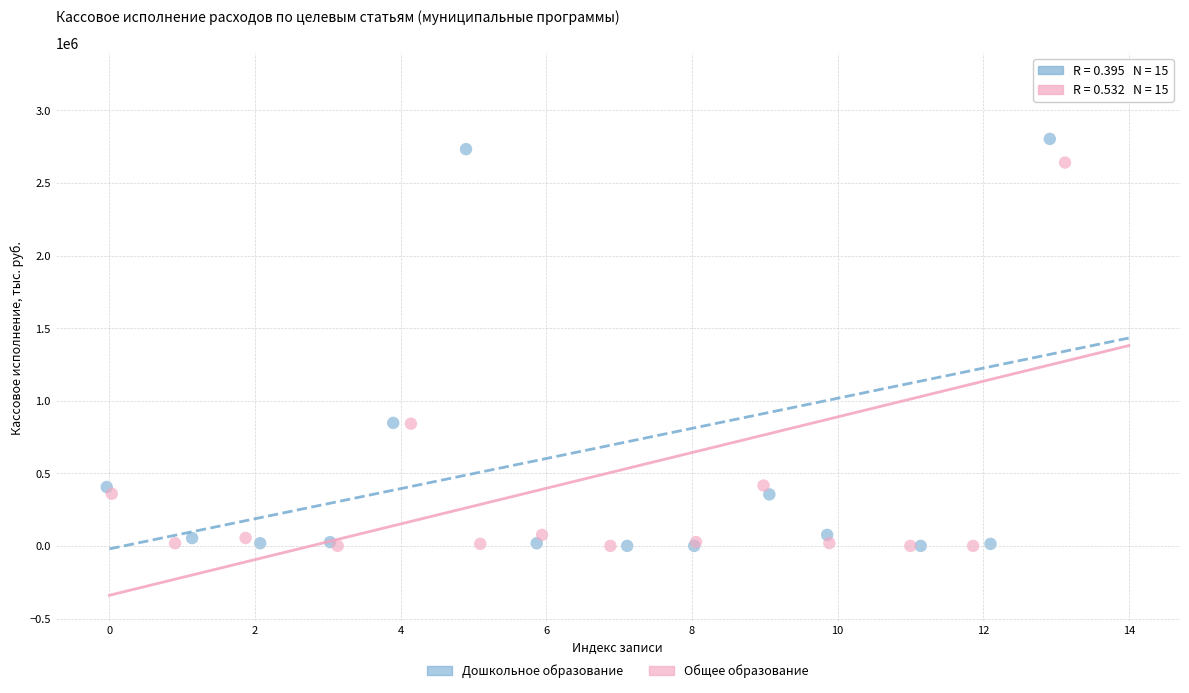

Which series reaches the maximum Y coordinate?

Общее образование